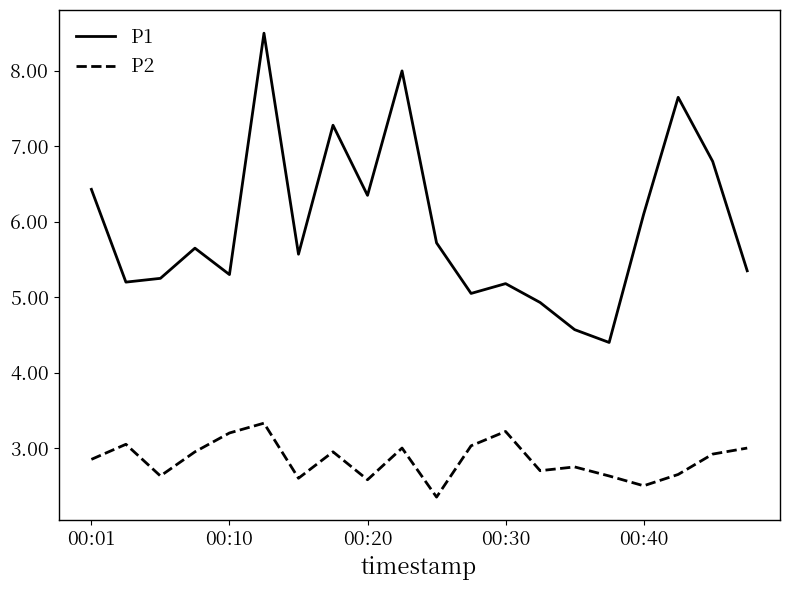

What is the difference between the maximum and minimum values in the P2 series?

1.0